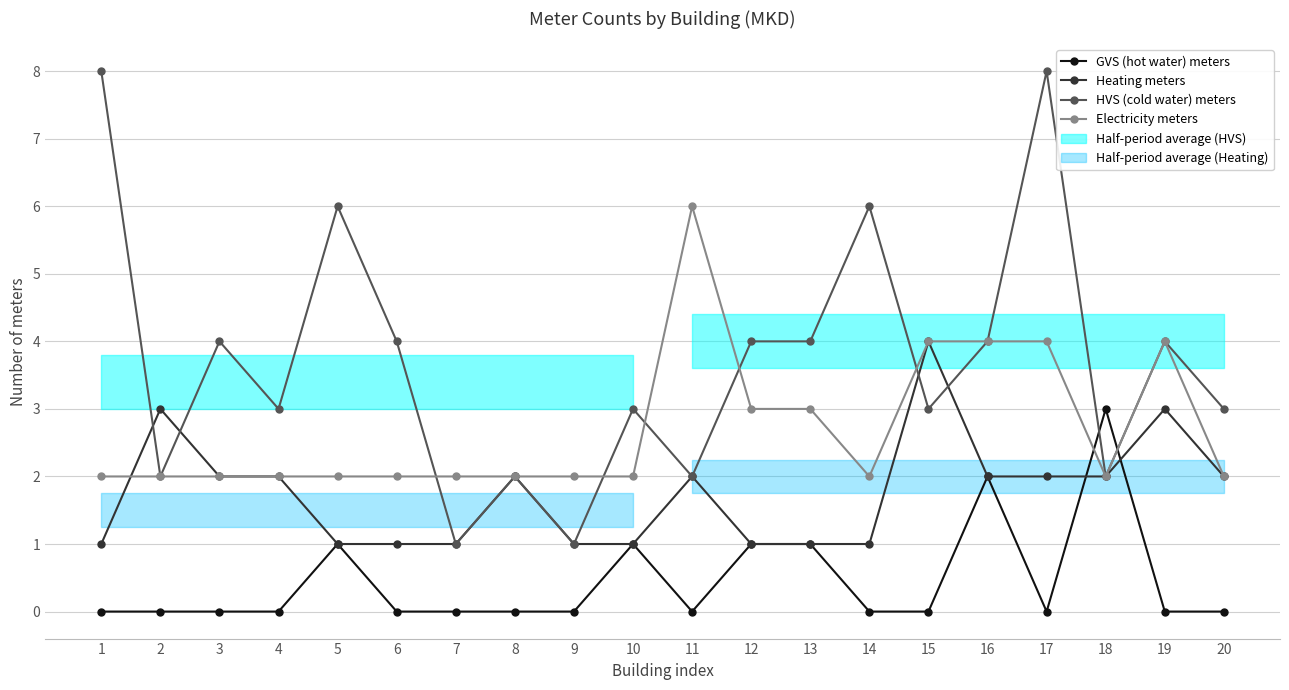

Reading left to right, list all the values displayed in this chart.

GVS (hot water) meters: 1=0	2=0	3=0	4=0	5=1	6=0	7=0	8=0	9=0	10=1	11=0	12=1	13=1	14=0	15=0	16=2	17=0	18=3	19=0	20=0
Heating meters: 1=1	2=3	3=2	4=2	5=1	6=1	7=1	8=2	9=1	10=1	11=2	12=1	13=1	14=1	15=4	16=2	17=2	18=2	19=3	20=2
HVS (cold water) meters: 1=8	2=2	3=4	4=3	5=6	6=4	7=1	8=2	9=1	10=3	11=2	12=4	13=4	14=6	15=3	16=4	17=8	18=2	19=4	20=3
Electricity meters: 1=2	2=2	3=2	4=2	5=2	6=2	7=2	8=2	9=2	10=2	11=6	12=3	13=3	14=2	15=4	16=4	17=4	18=2	19=4	20=2